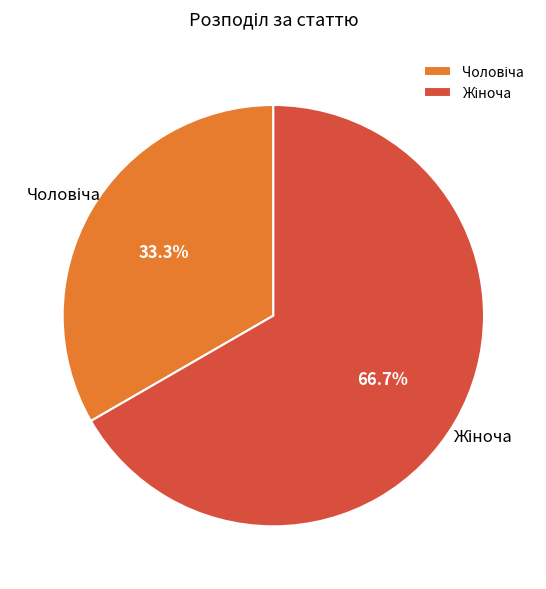

To the nearest percent, what is the difference between the largest and smallest slice percentages?

33%